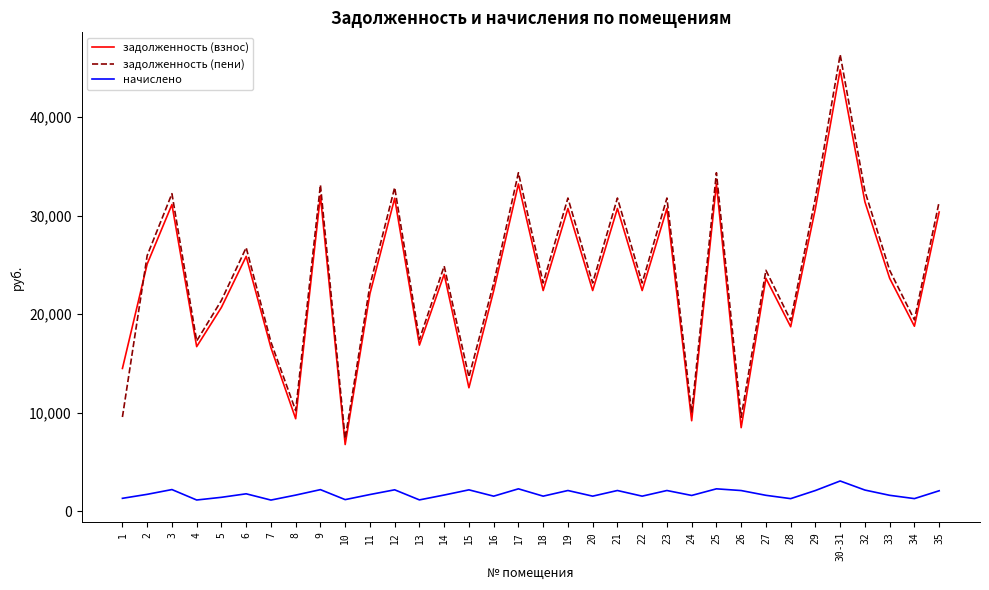

True or false: начислено and задолженность (пени) cross at least once.

False